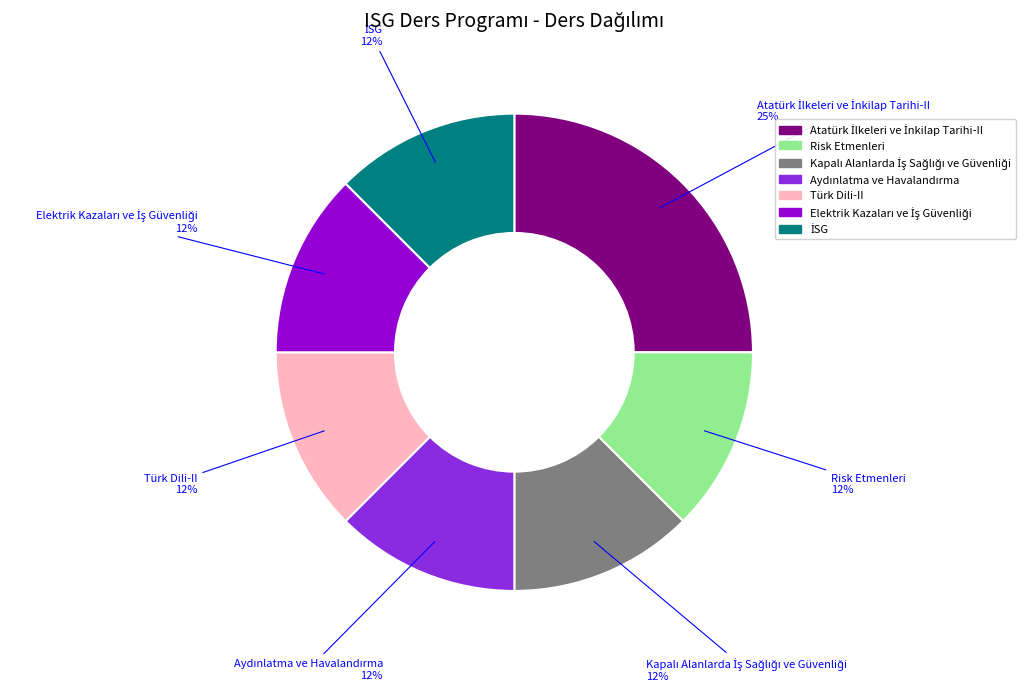

How many slices are in this pie chart?

7